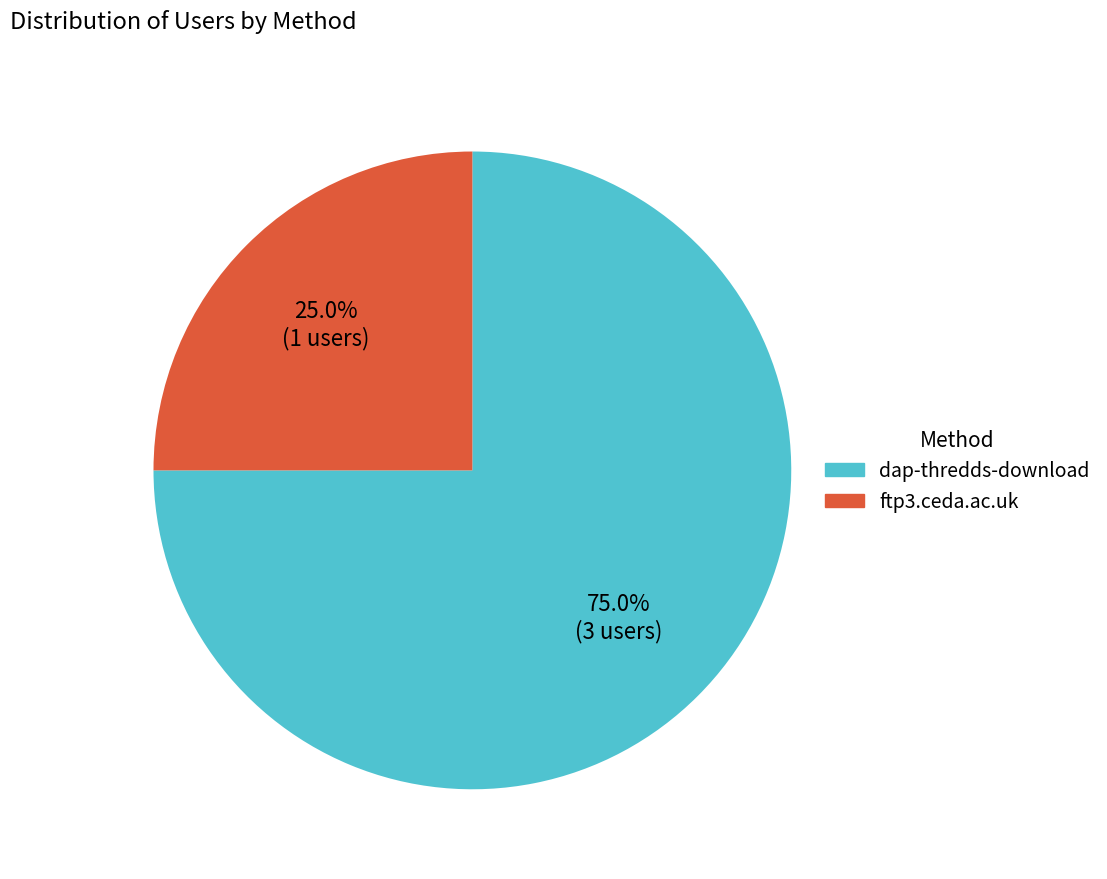

To the nearest percent, what portion does dap-thredds-download represent?

75%